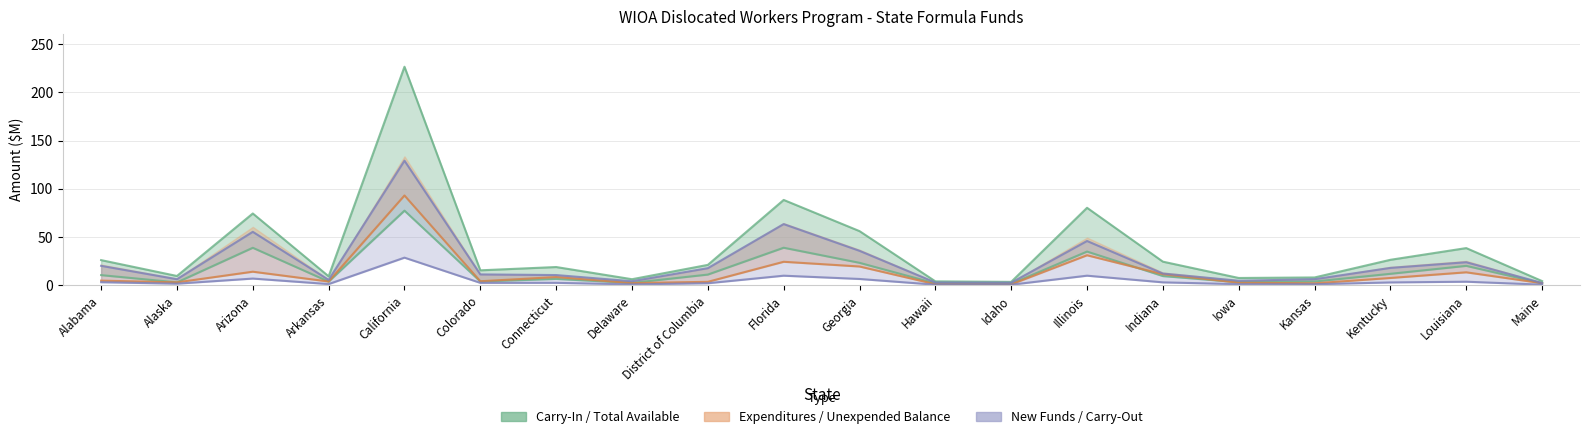

What is the total value across all series at Kentucky?

21.9